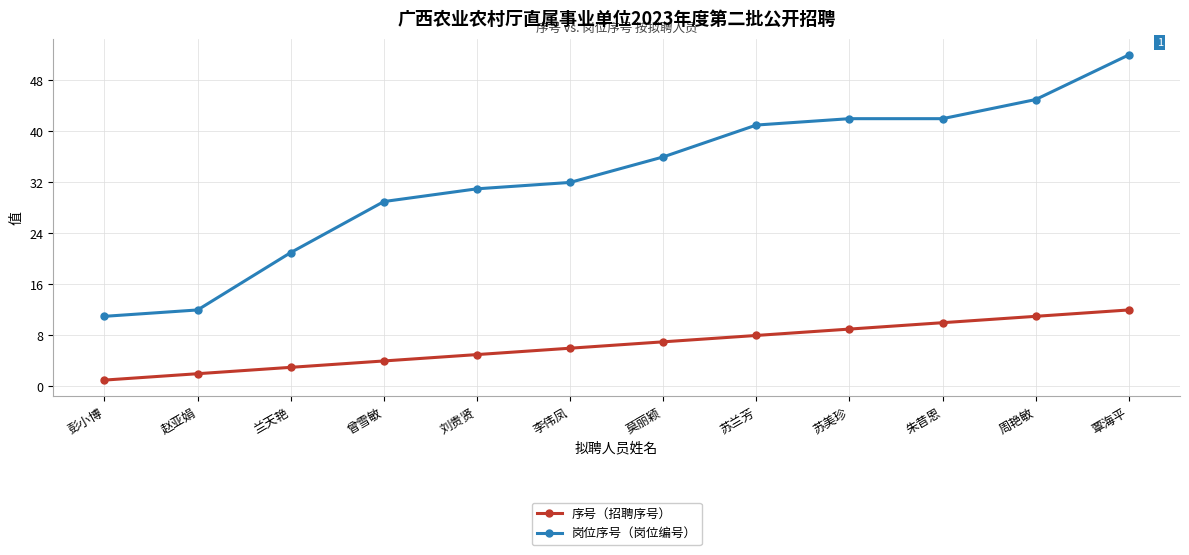

At which category is the sum across all series the highest?

覃海平